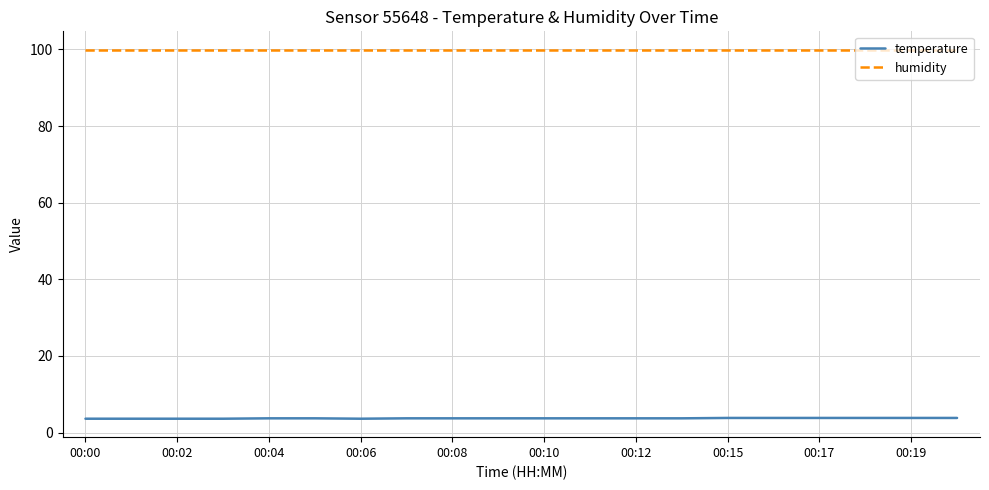

What is the greatest value displayed?

99.9